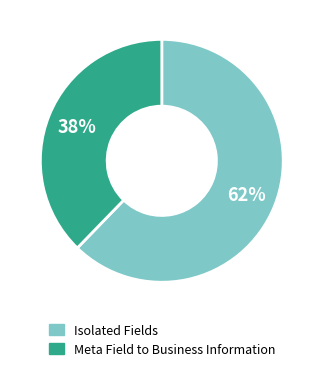

Which slice is the smallest?

Meta Field to Business Information